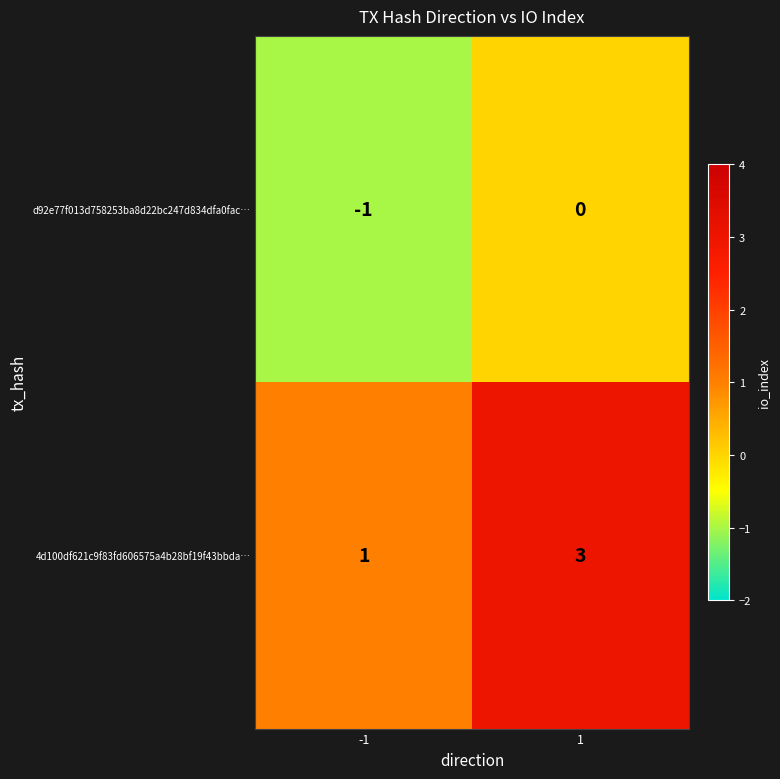

At which category is the sum across all series the highest?

1